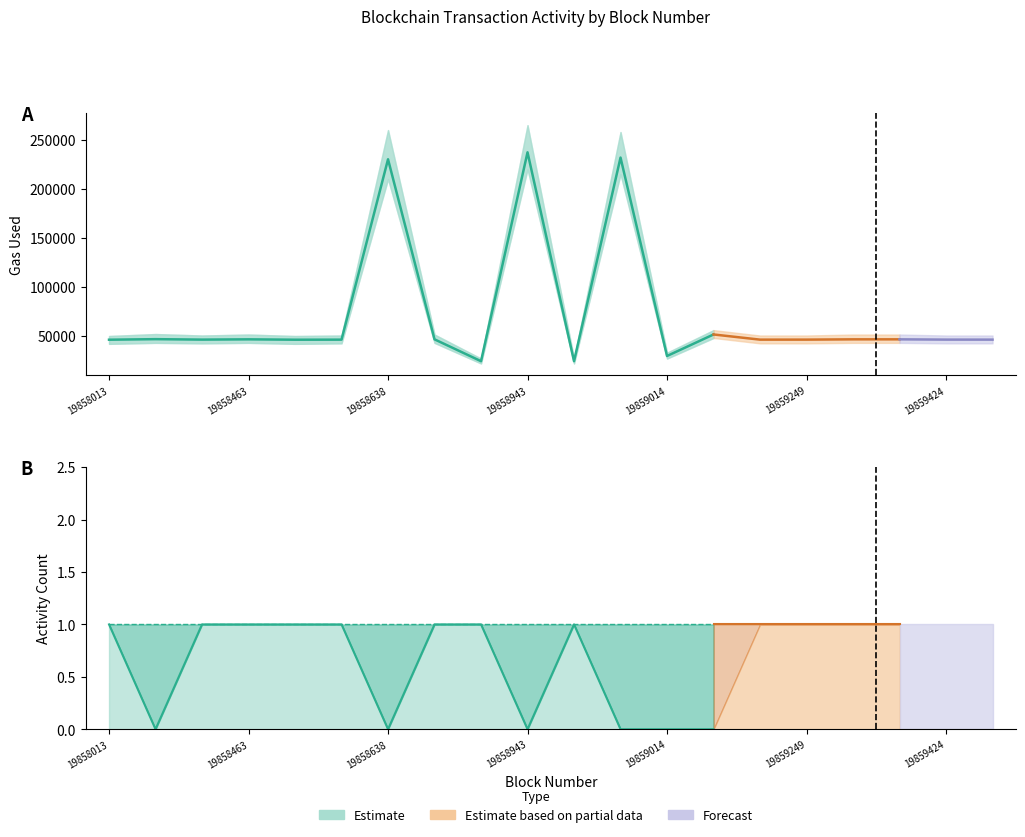

Reading left to right, extract all data points from this chart.

gasUsed: 19858013=46225	19858275=46782	19858421=46321	19858463=46597	19858485=46225	19858622=46285	19858638=230201	19858926=46597	19858926=24313	19858943=237321	19858954=24313	19858979=231941	19859014=29622	19859061=51570	19859158=46297	19859249=46309	19859265=46597	19859283=46597	19859424=46321	19859438=46297
approve_count: 19858013=1	19858275=0	19858421=1	19858463=1	19858485=1	19858622=1	19858638=0	19858926=1	19858926=1	19858943=0	19858954=1	19858979=0	19859014=0	19859061=0	19859158=1	19859249=1	19859265=1	19859283=1	19859424=1	19859438=1
transfer_count: 19858013=0	19858275=1	19858421=0	19858463=0	19858485=0	19858622=0	19858638=1	19858926=0	19858926=0	19858943=1	19858954=0	19858979=1	19859014=1	19859061=1	19859158=0	19859249=0	19859265=0	19859283=0	19859424=0	19859438=0